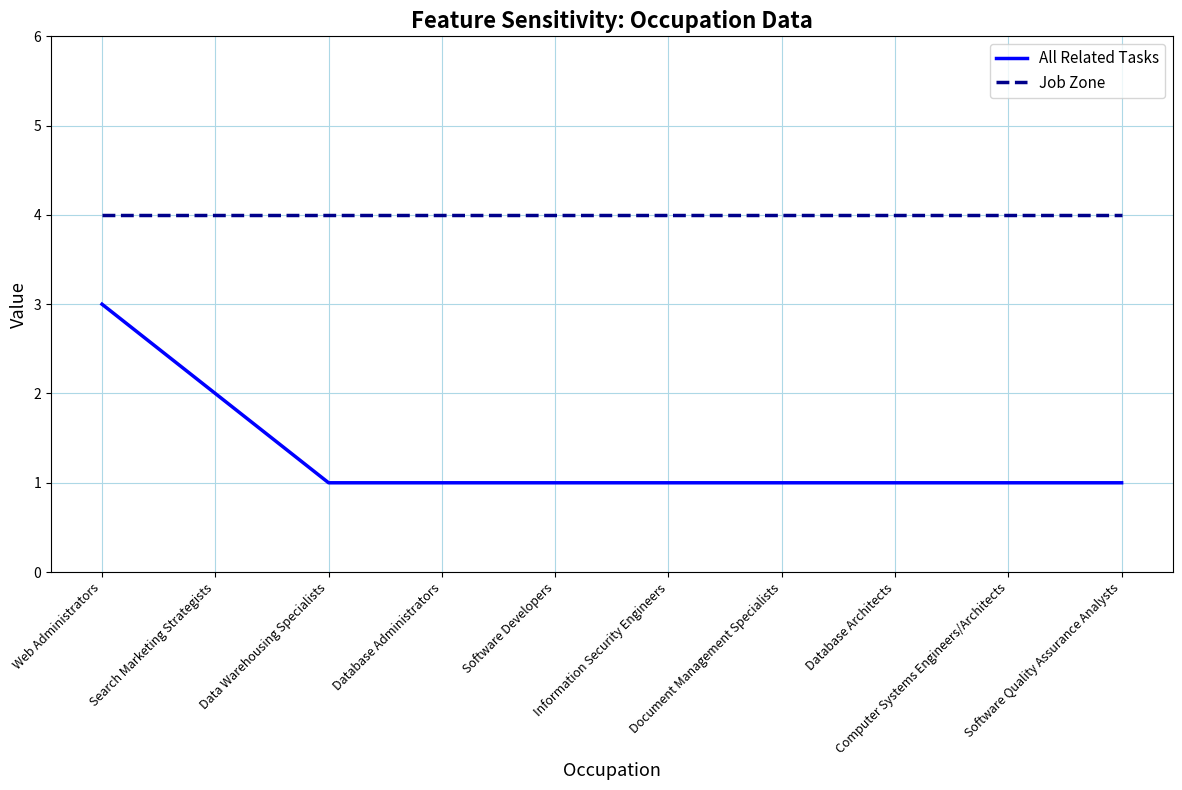

At Database Administrators, list the series in order from largest to smallest.

Job Zone, All Related Tasks